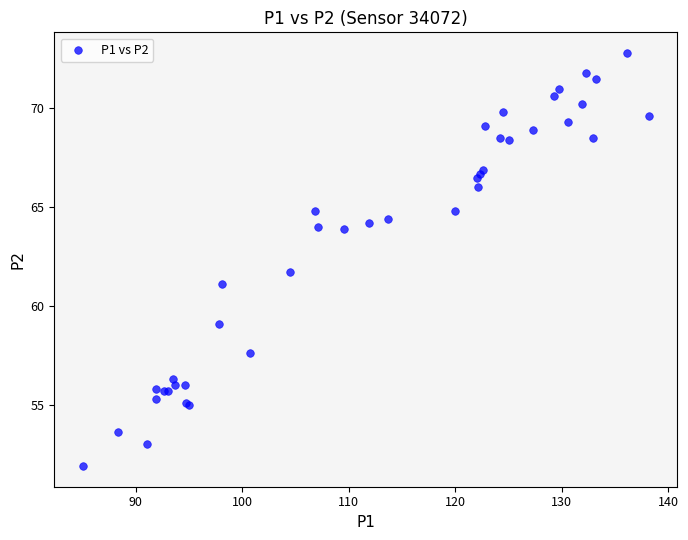

What Y value in the scatter plot is closest to 62?

61.7